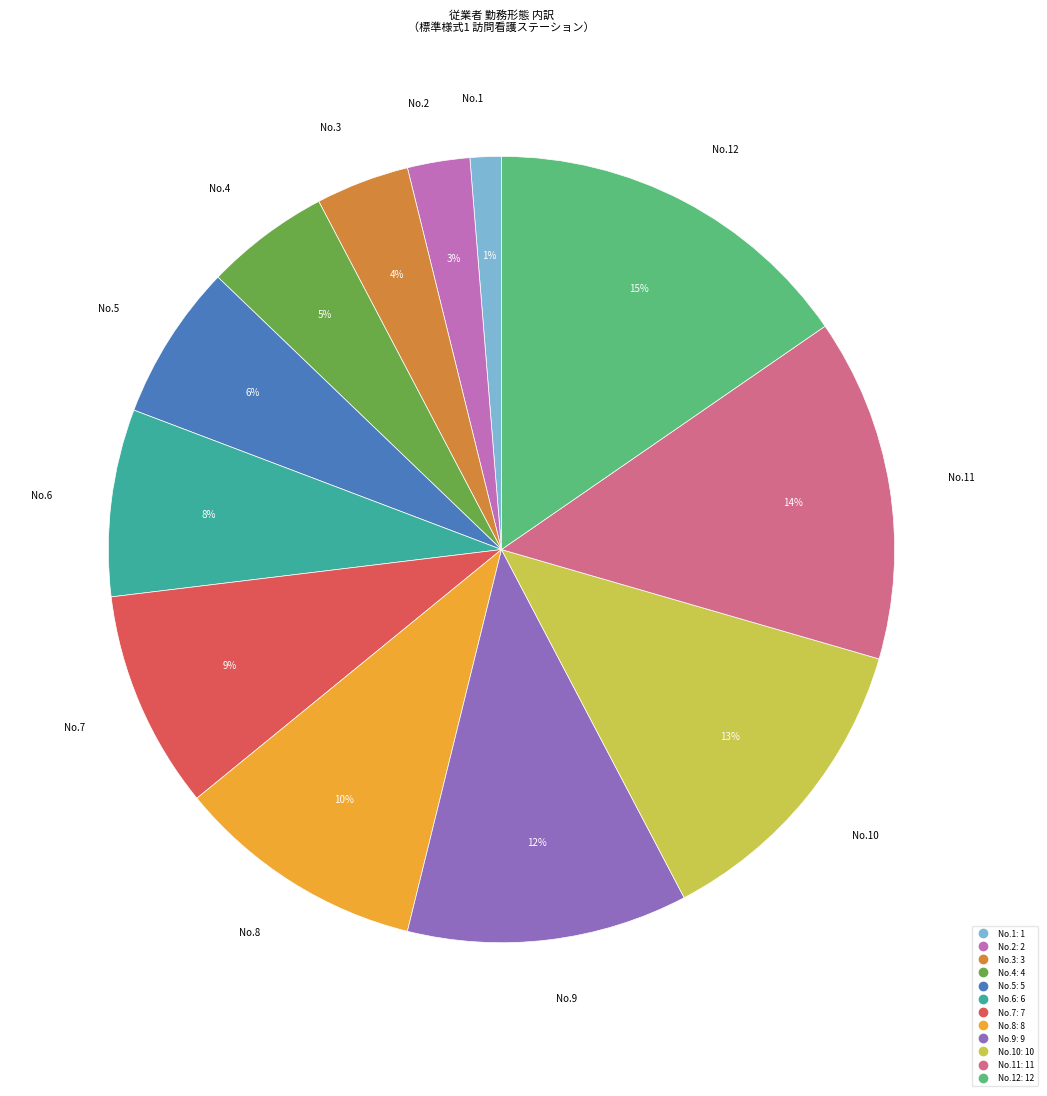

Is there any slice that represents more than half of the pie?

No